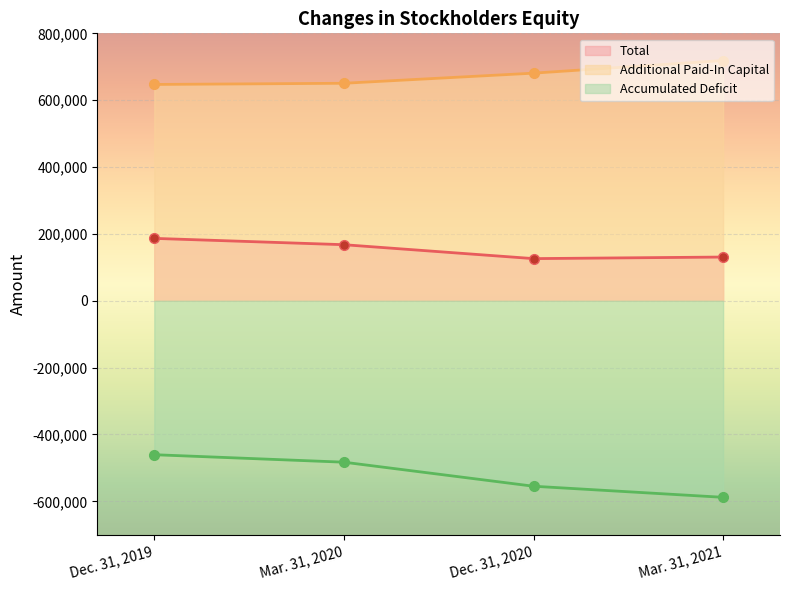

List the series in order of their peak value, lowest first.

Accumulated Deficit, Total, Additional Paid-In Capital